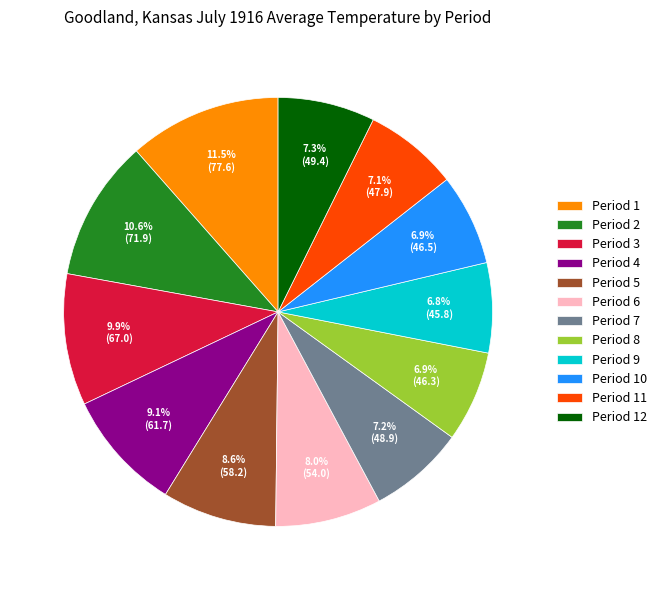

Is it true that Period 2 is 11% of the pie?

True